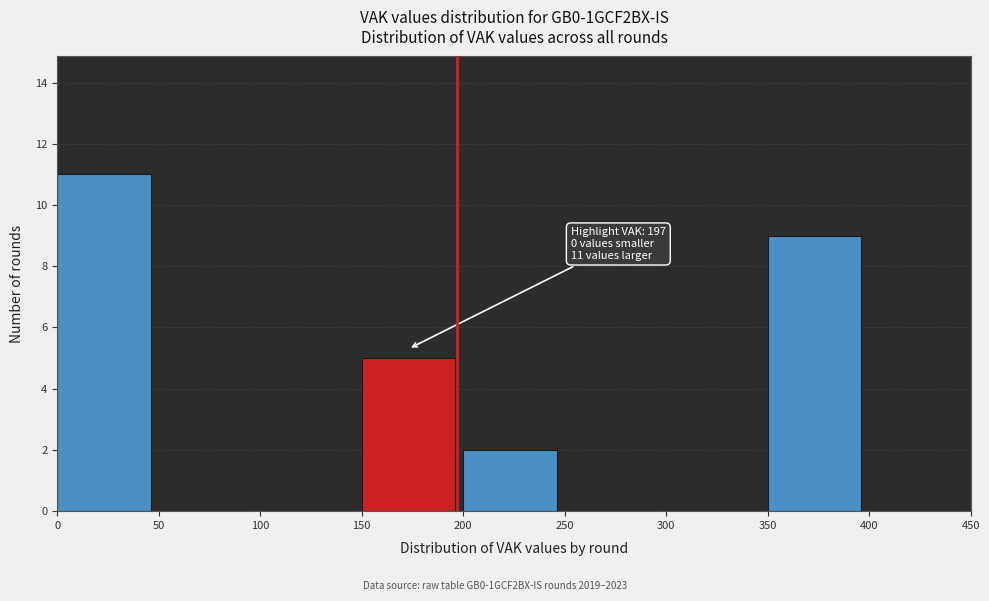

Which range on the x-axis has the tallest bar?

0 to 50